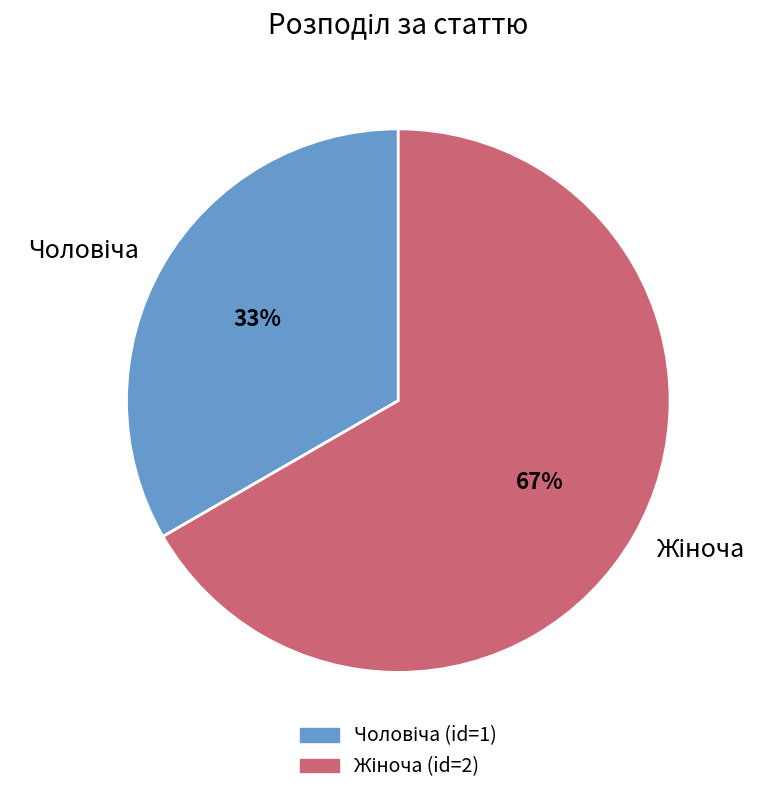

Is there any slice that represents more than half of the pie?

Yes